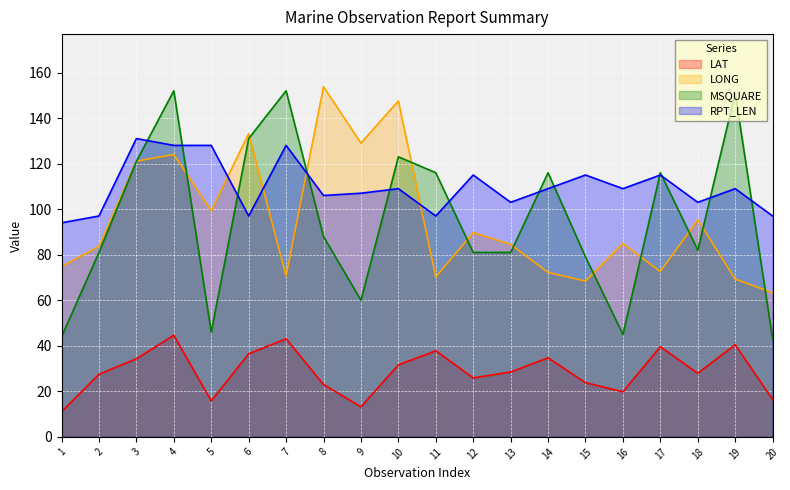

Reading left to right, extract all data points from this chart.

LAT: 1=11.0	2=27.5	3=34.3	4=44.6	5=15.8	6=36.5	7=43.1	8=23.0	9=13.2	10=31.6	11=37.8	12=25.9	13=28.5	14=34.7	15=23.8	16=19.8	17=39.6	18=27.9	19=40.5	20=16.4
LONG: 1=74.8	2=83.7	3=121.1	4=124.0	5=99.3	6=133.2	7=70.7	8=153.8	9=129.0	10=147.5	11=70.2	12=89.7	13=84.5	14=72.2	15=68.4	16=84.9	17=72.6	18=95.3	19=69.3	20=63.3
MSQUARE: 1=44.0	2=81.0	3=121.0	4=152.0	5=46.0	6=131.0	7=152.0	8=88.0	9=60.0	10=123.0	11=116.0	12=81.0	13=81.0	14=116.0	15=79.0	16=45.0	17=116.0	18=82.0	19=151.0	20=43.0
RPT_LEN: 1=94.0	2=97.0	3=131.0	4=128.0	5=128.0	6=97.0	7=128.0	8=106.0	9=107.0	10=109.0	11=97.0	12=115.0	13=103.0	14=109.0	15=115.0	16=109.0	17=115.0	18=103.0	19=109.0	20=97.0